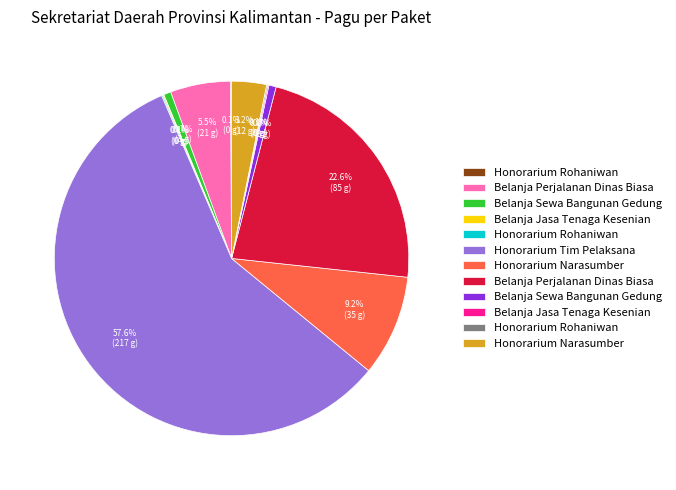

Is there a majority slice in this chart?

Yes